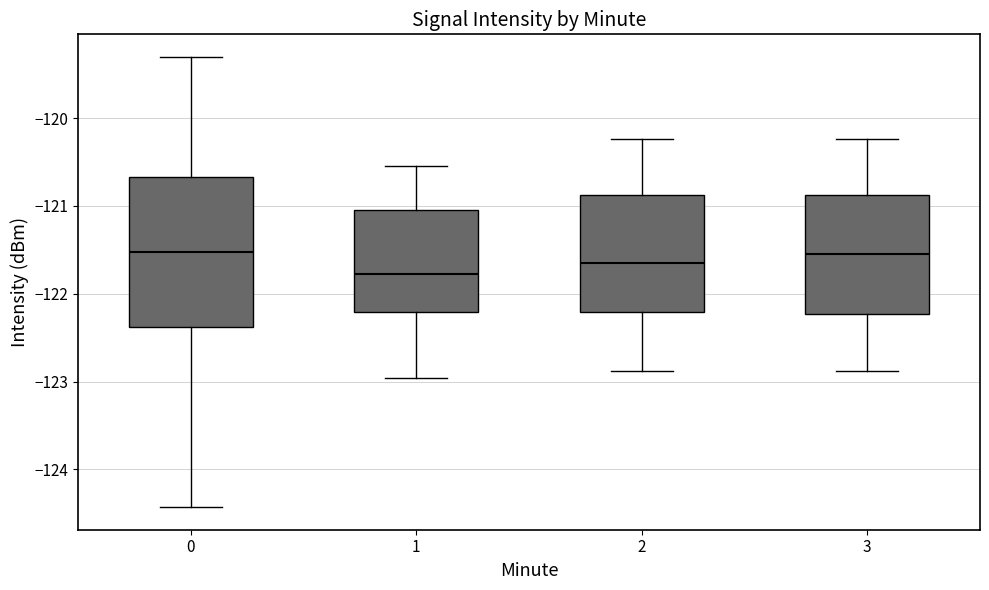

Where is the upper edge of the box at x = 0 on the y-axis? The values are not printed on the chart, so give them approximately, as read against the axis.

-120.7